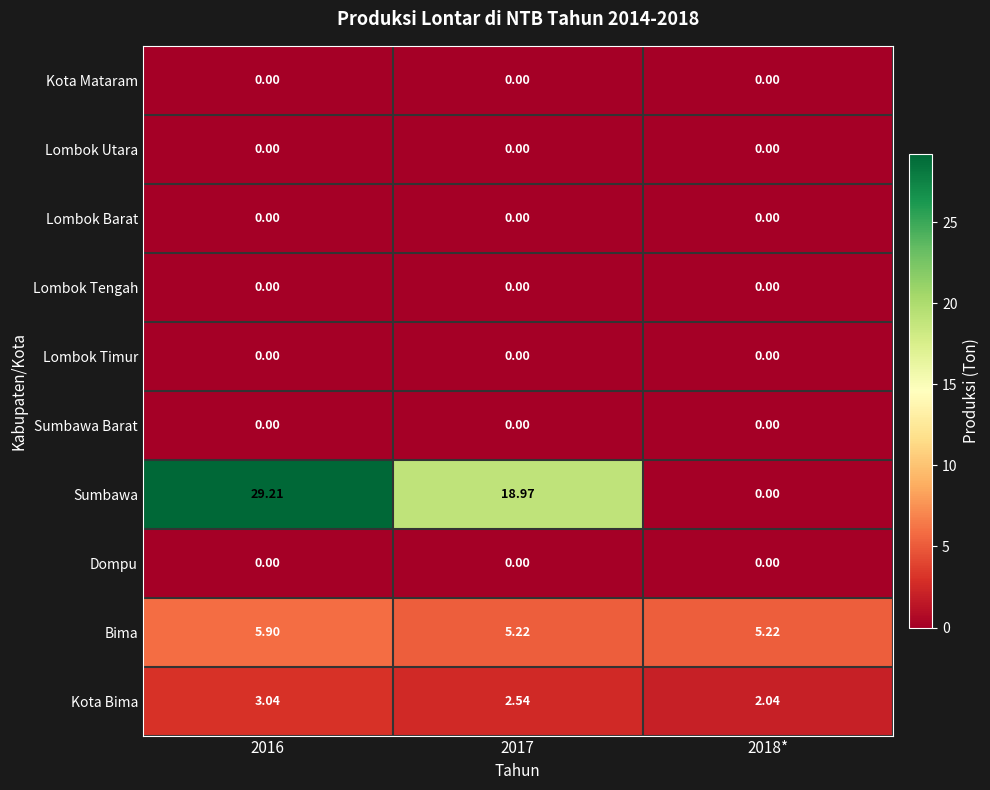

Which series has the largest total across all categories?

Sumbawa